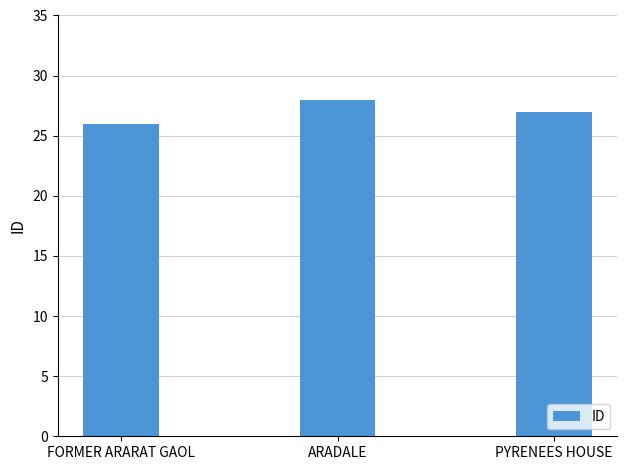

What is the label of the 3rd bar from the right?

FORMER ARARAT GAOL